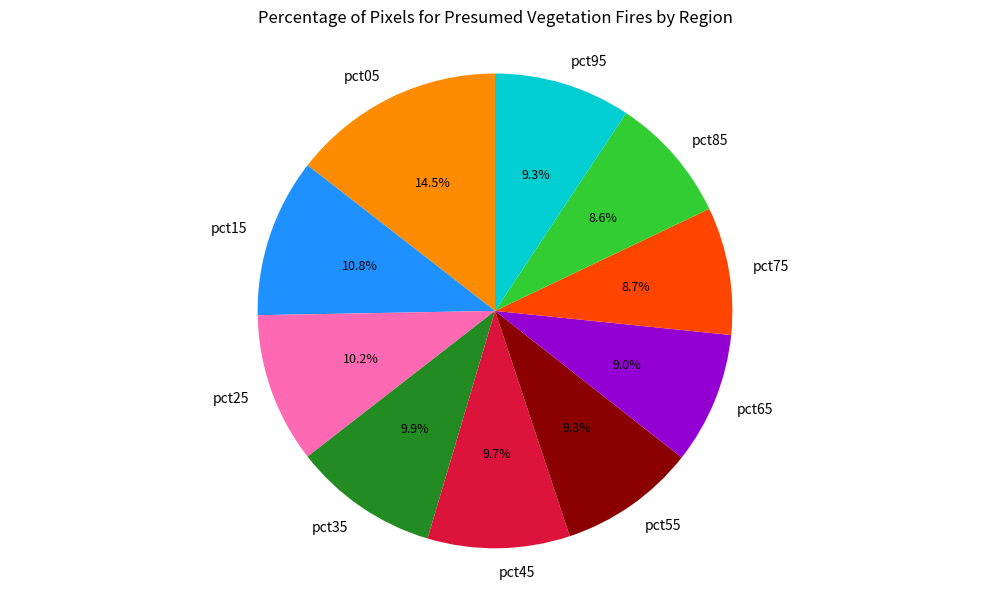

What percentage is the pct75 slice, to the nearest percent?

9%